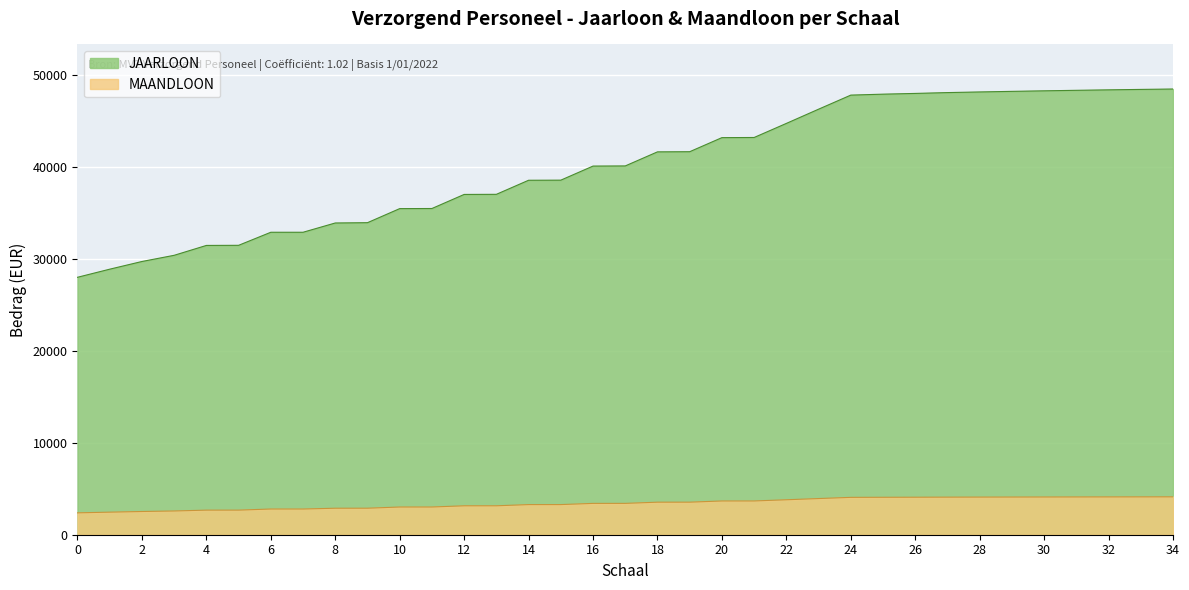

What is the average value of the MAANDLOON series?

3418.5